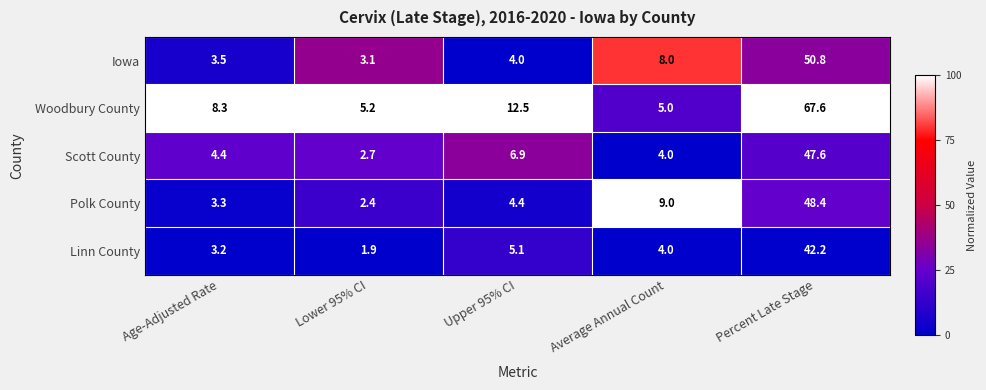

At which category is the sum across all series the highest?

Percent Late Stage